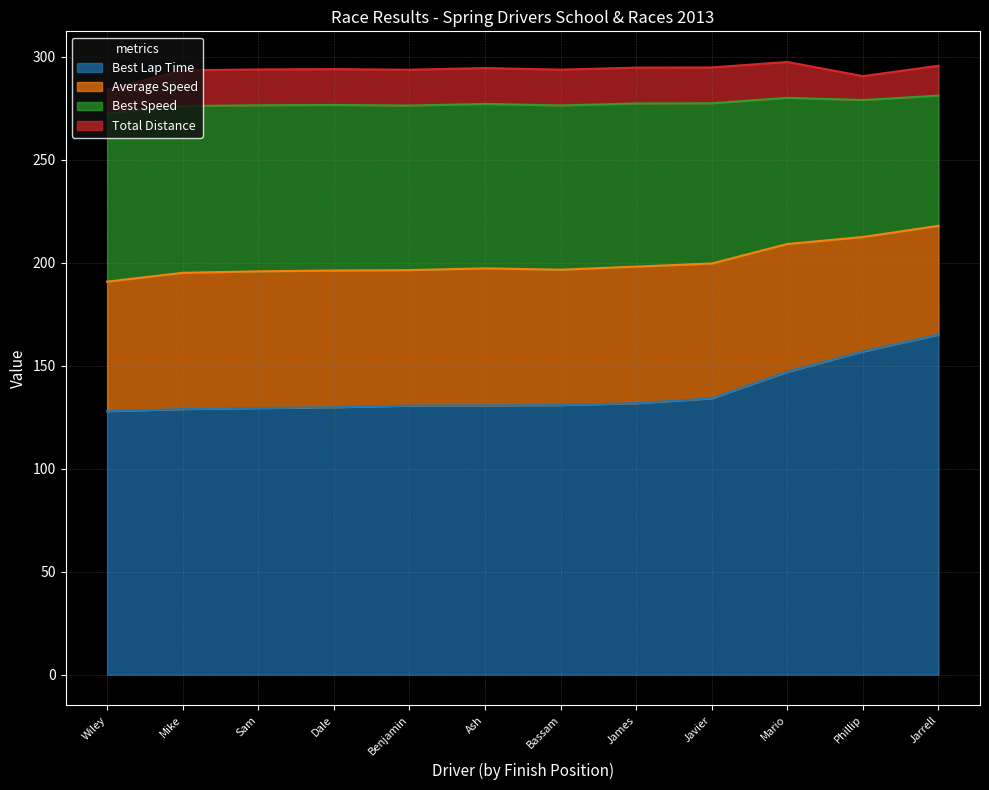

At which label does Best Lap Time reach its peak?

Jarrell